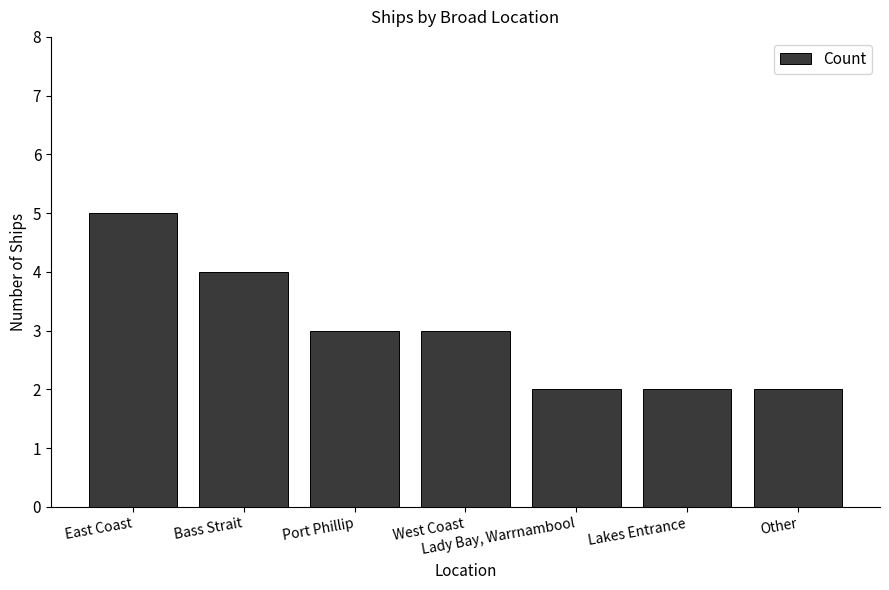

Reading left to right, extract all data points from this chart.

East Coast=5	Bass Strait=4	Port Phillip=3	West Coast=3	Lady Bay, Warrnambool=2	Lakes Entrance=2	Other=2